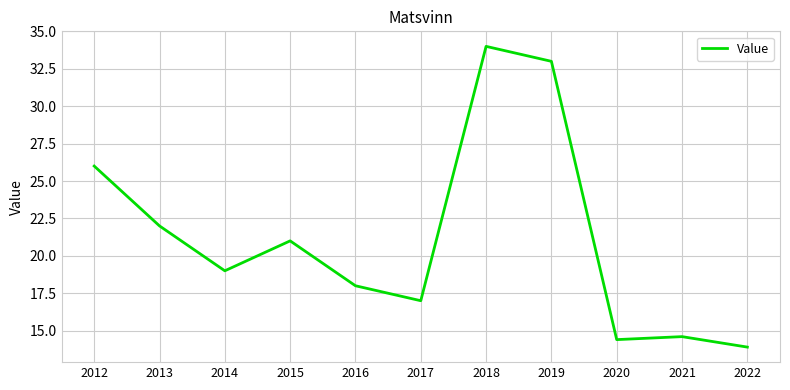

What is the average value?

21.2